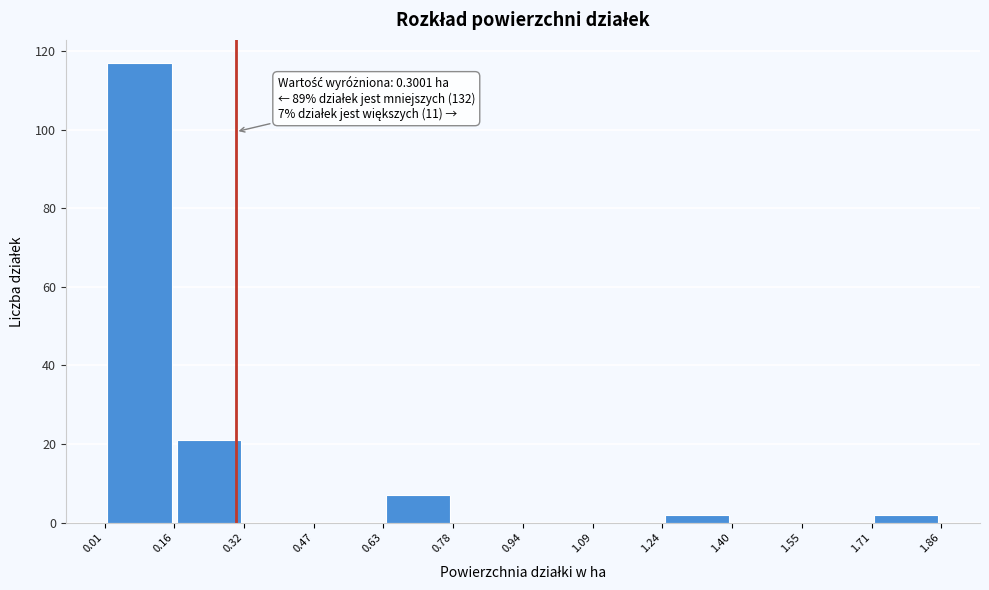

Over which range of the x-axis is the bar tallest?

0.01 to 0.16